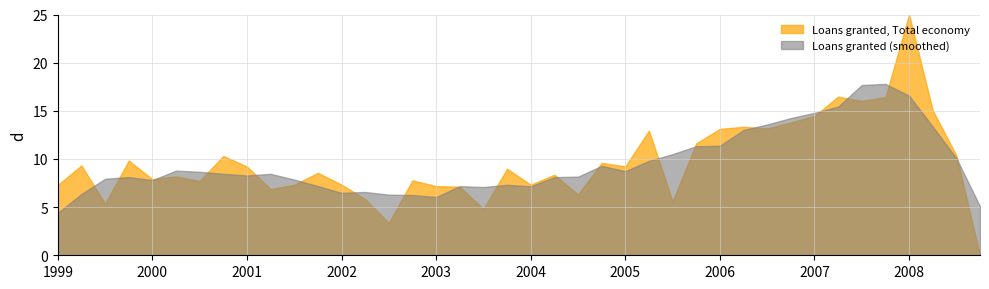

At 2005, list the series in order from largest to smallest.

Loans granted, Total economy, Loans granted (smoothed)